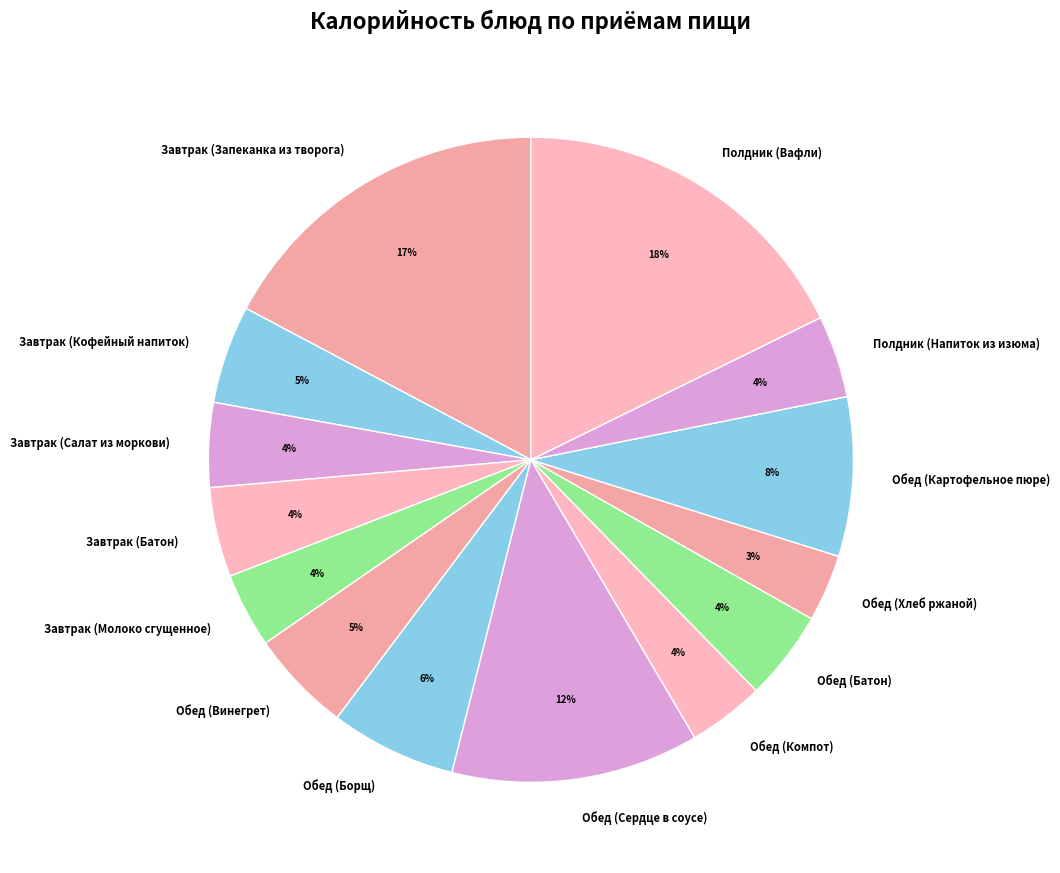

Approximately how many times larger is the value at Завтрак (Кофейный напиток) compared to Завтрак (Салат из моркови)?

1.2